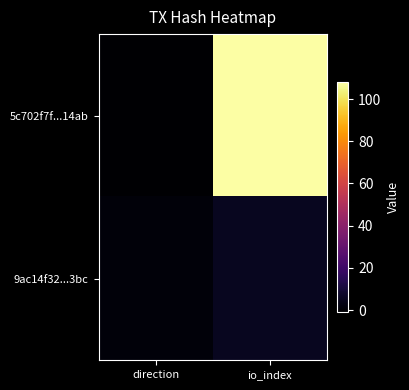

Which label corresponds to the largest value in the chart?

io_index